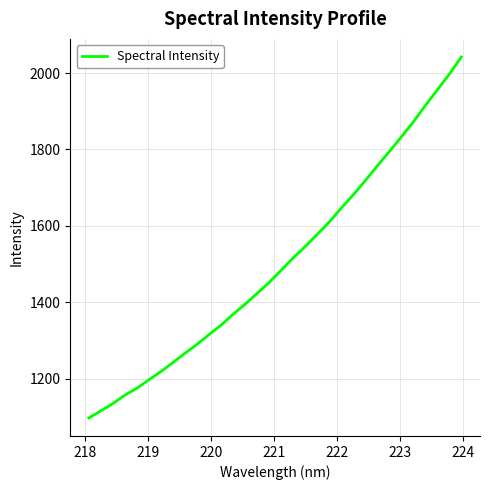

What is the smallest value displayed?

1097.6